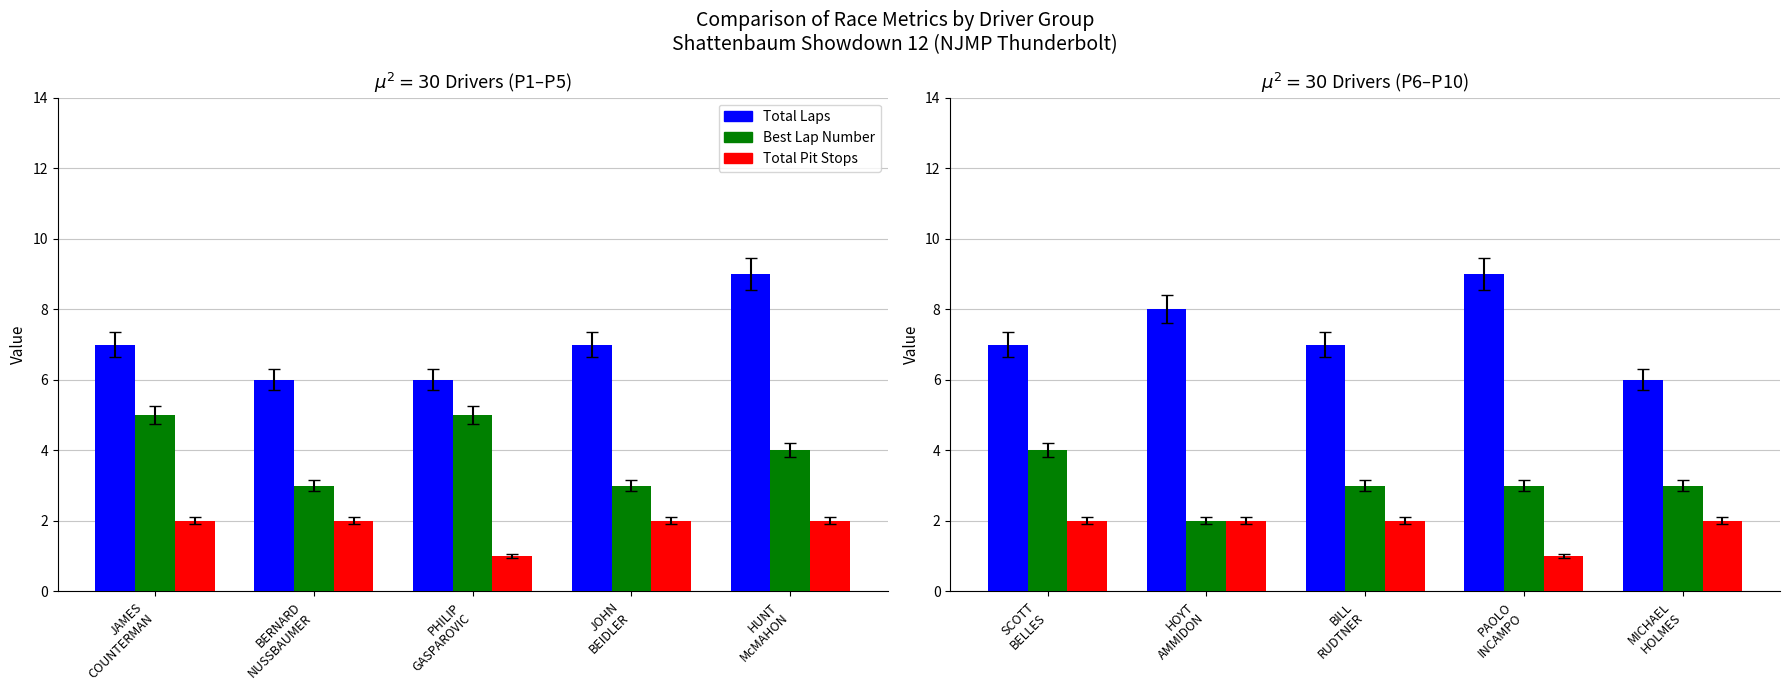

Which series has the largest total across all categories?

Total Laps